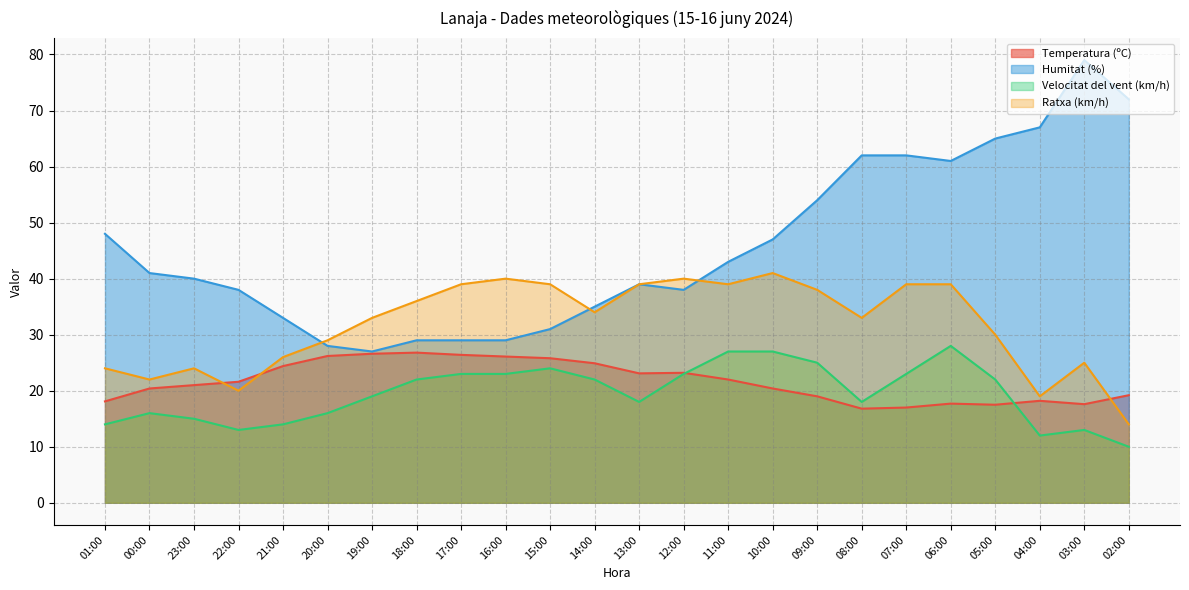

True or false: Humitat (%) and Temperatura (ºC) intersect in this chart.

False